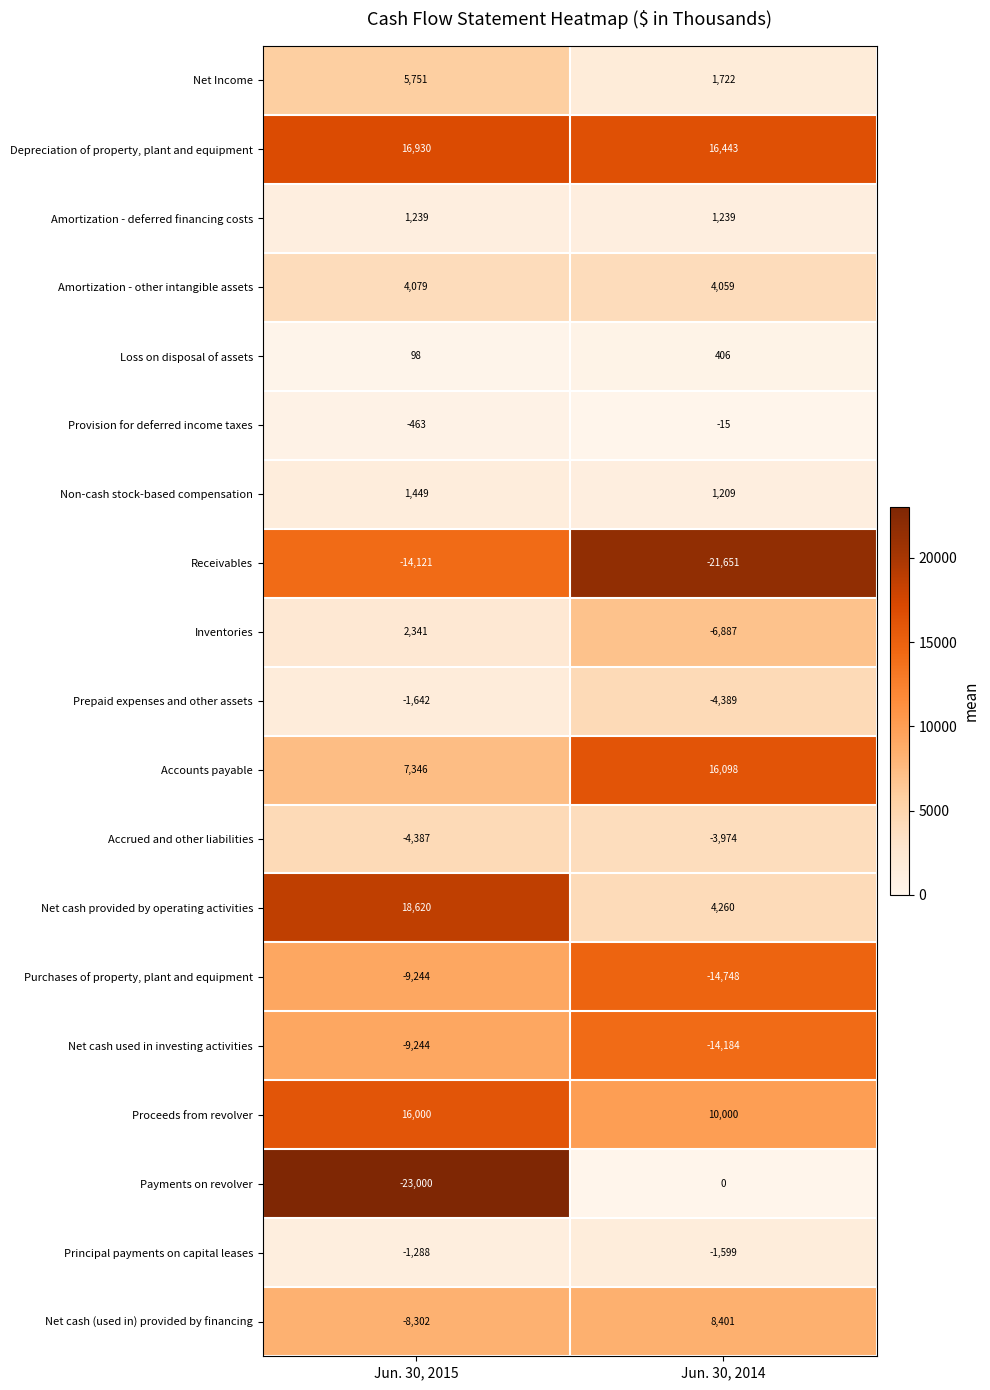

What is the spread (max minus min) of values at Jun. 30, 2015?

41620